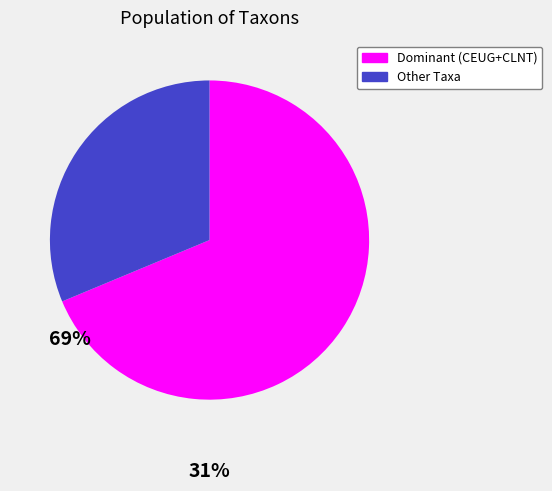

Does any single category account for the majority?

Yes